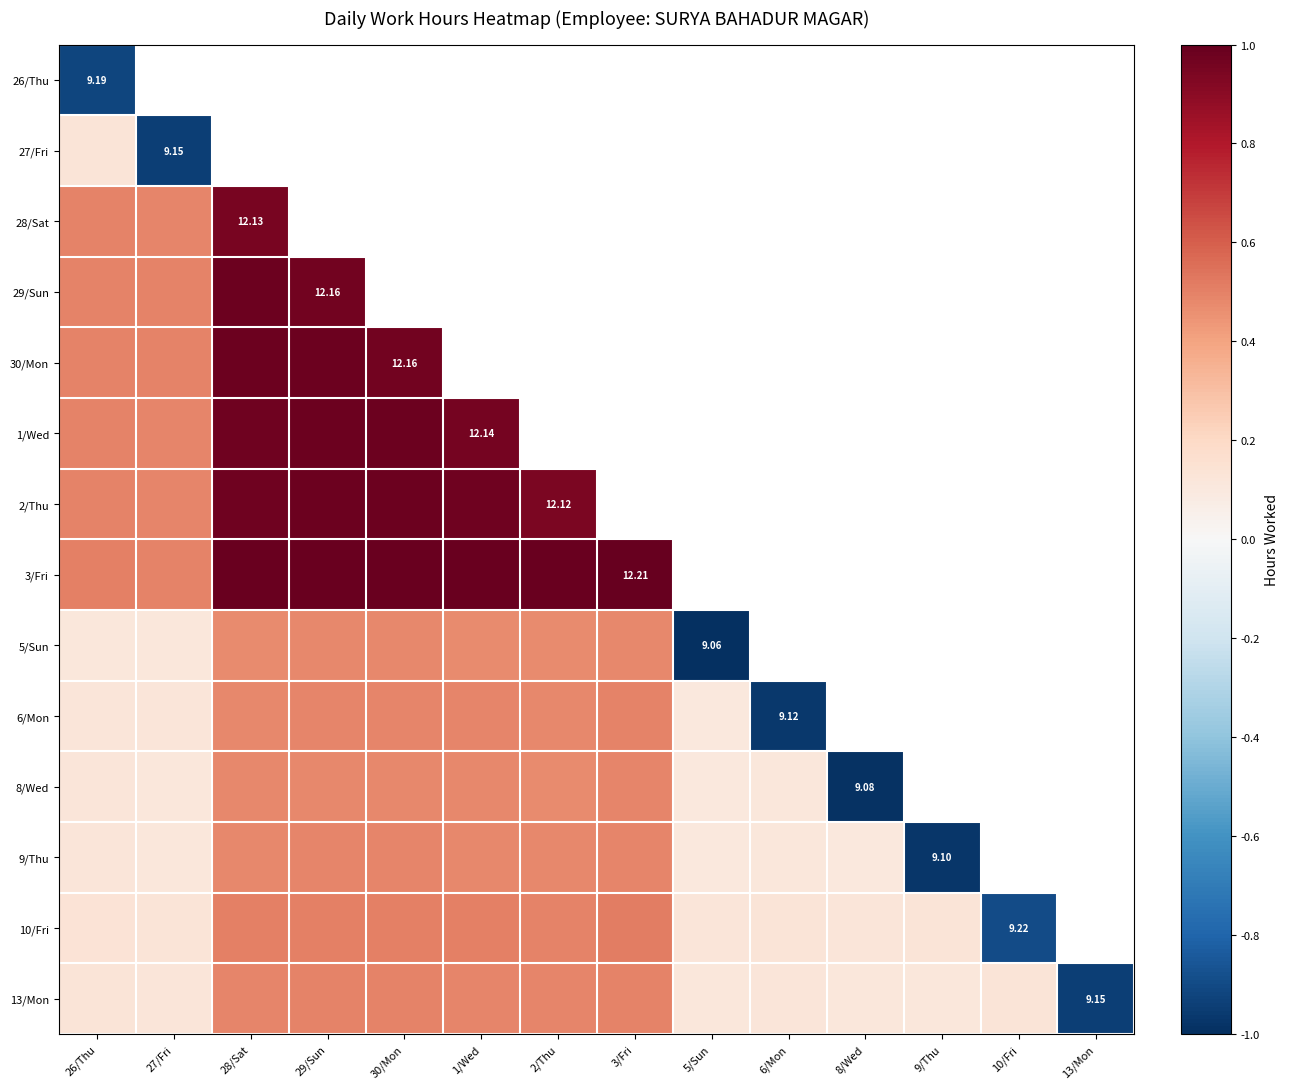

At how many categories does at least one series exceed 0?

13